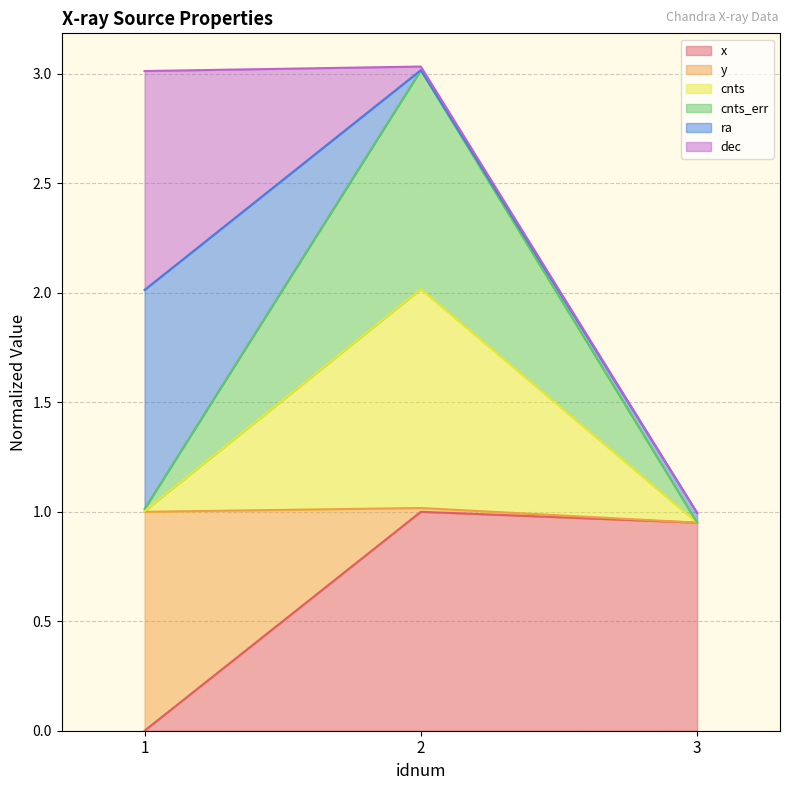

How many lines are shown in the chart?

6